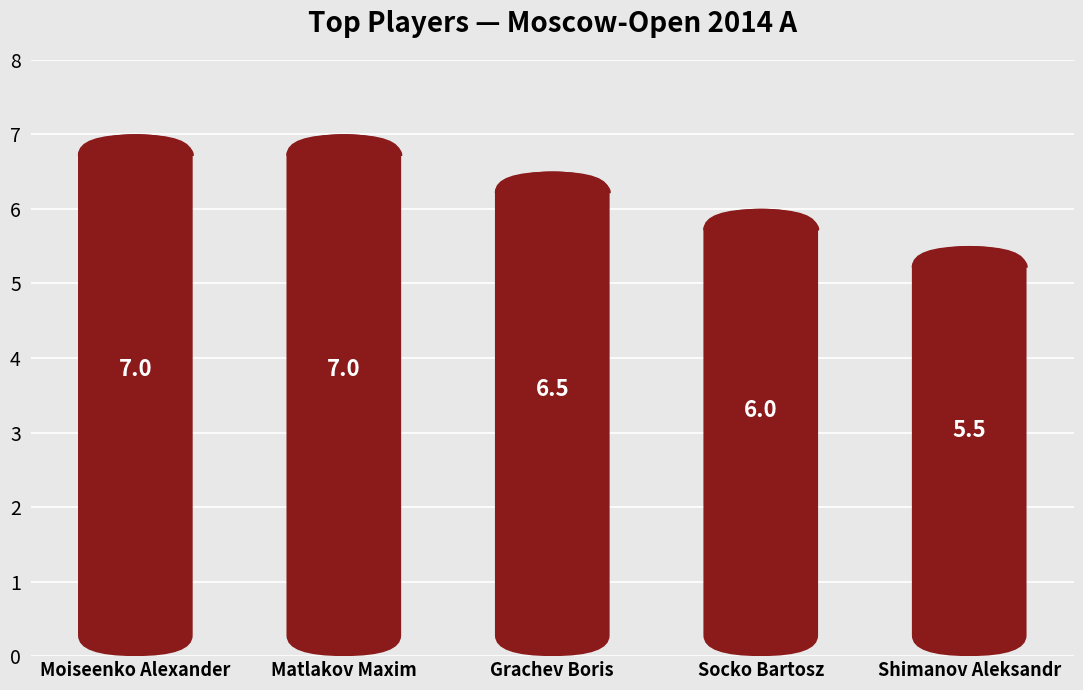

Rank the categories by value from highest to lowest.

Moiseenko Alexander, Matlakov Maxim, Grachev Boris, Socko Bartosz, Shimanov Aleksandr